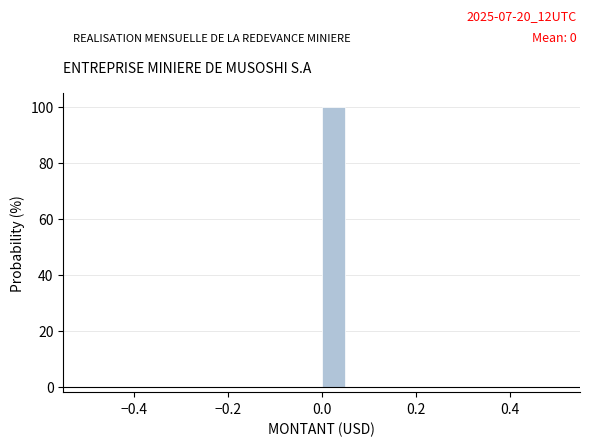

Read against the x-axis, roughly where is the centre of the tallest bar?

0.02